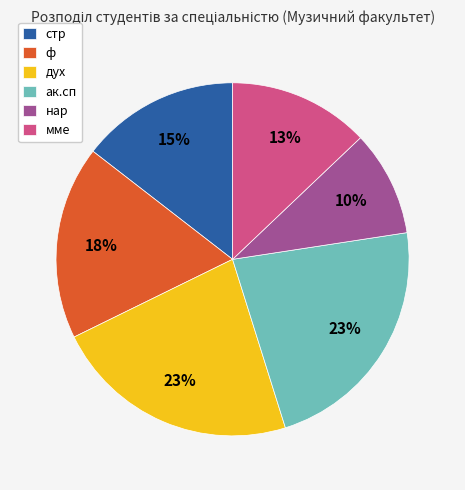

Do ак.сп and нар together represent more than half of the pie?

No